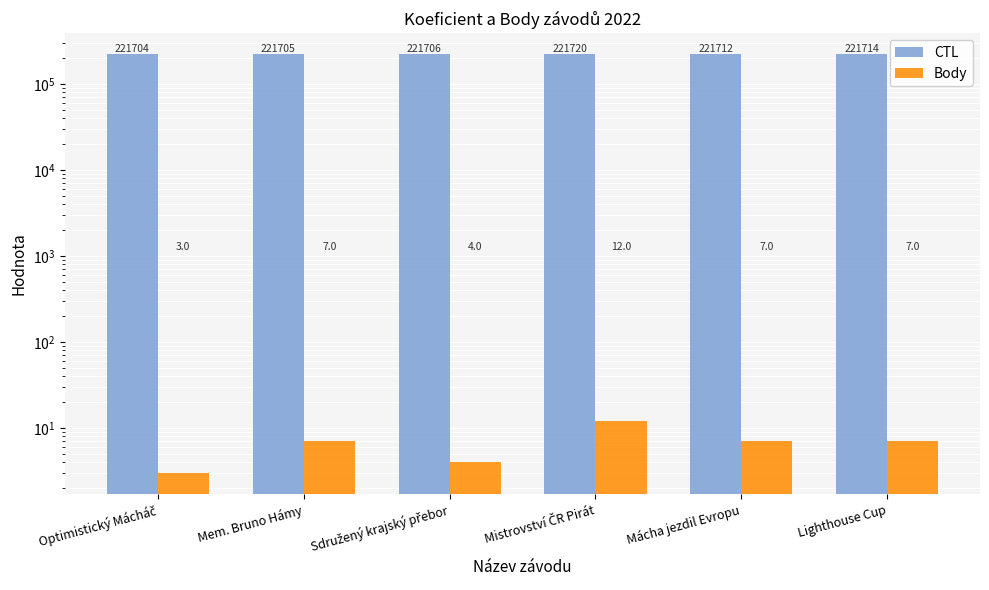

What is the label of the 3rd bar from the left?

Sdružený krajský přebor